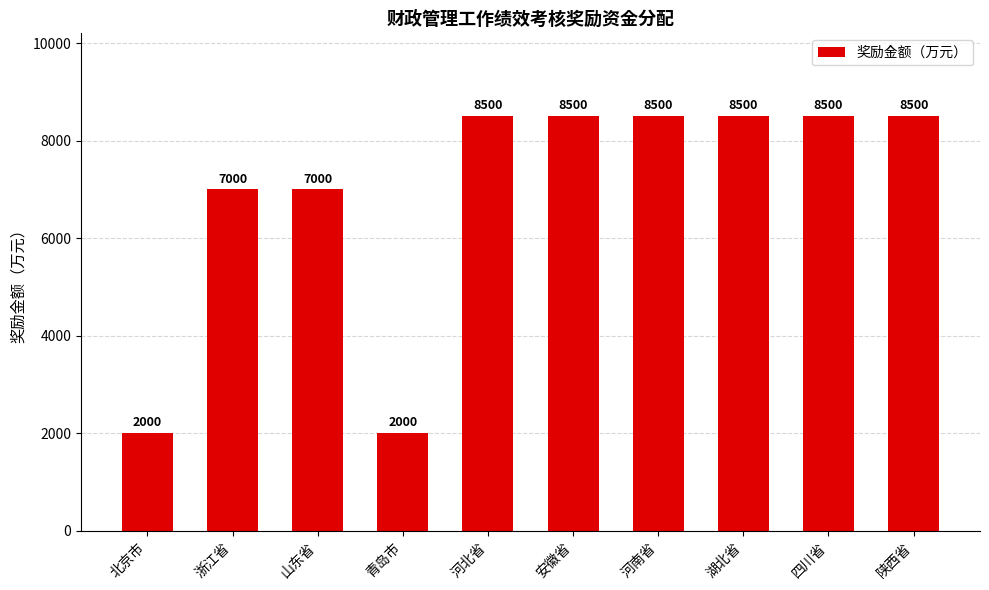

What is the sum of the values at 四川省 and 陕西省?

17000